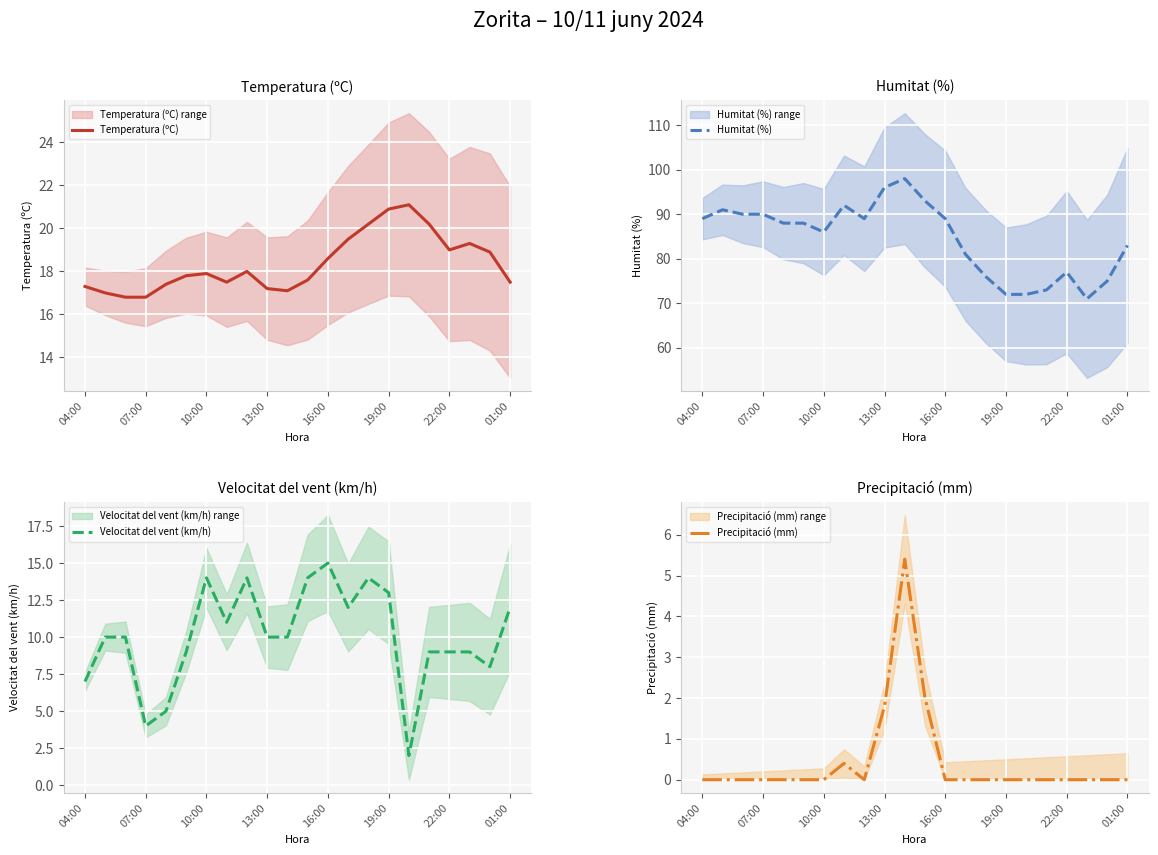

At how many categories does at least one series exceed 77?

15